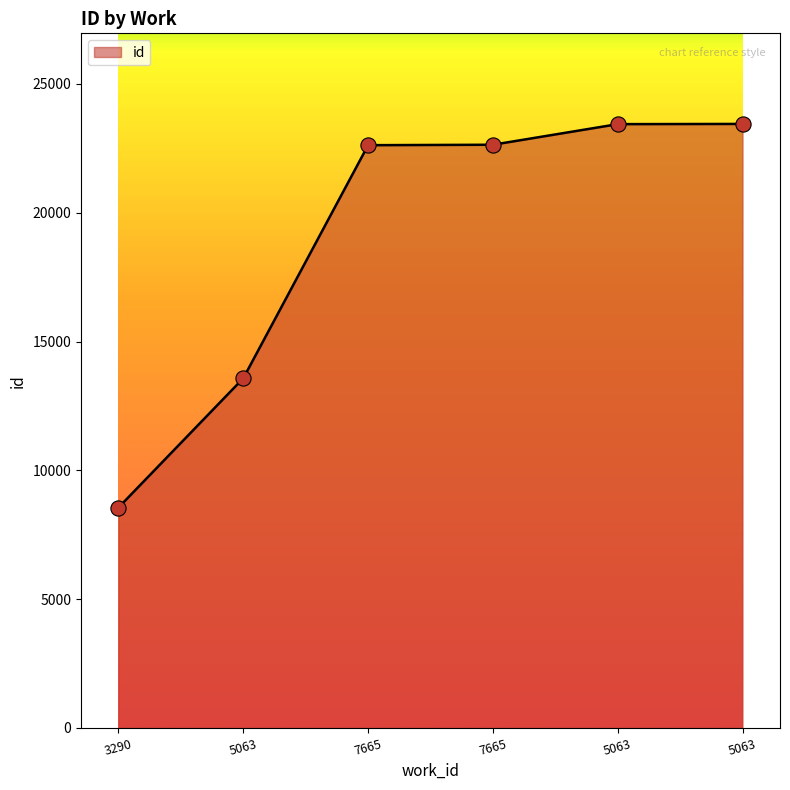

Between 5063 and 5063, which is larger?

5063